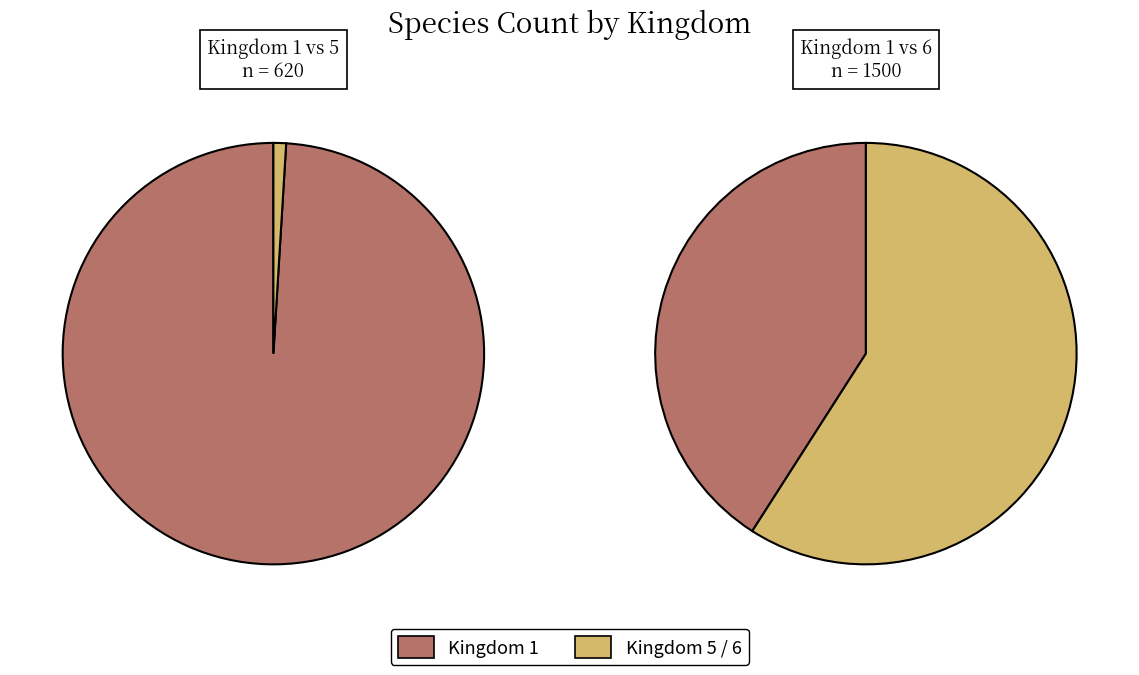

The 6 slice represents 53% of the pie. True or false?

False